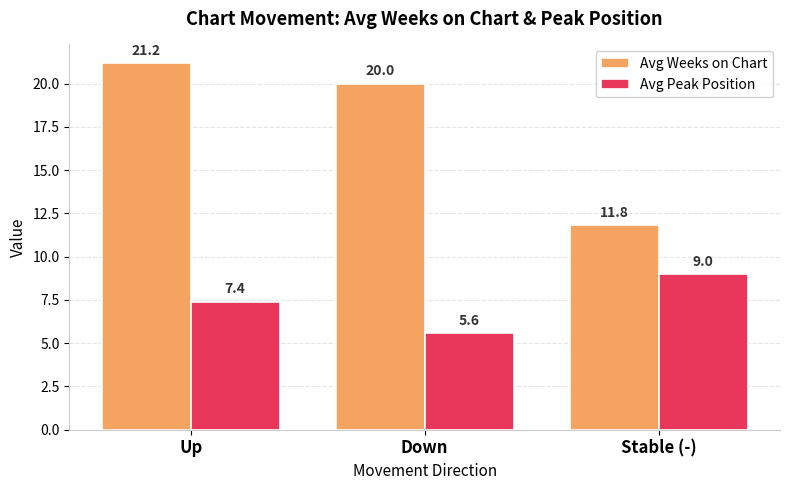

What is the difference between the maximum and second lowest values in the Avg Weeks on Chart series?

1.2